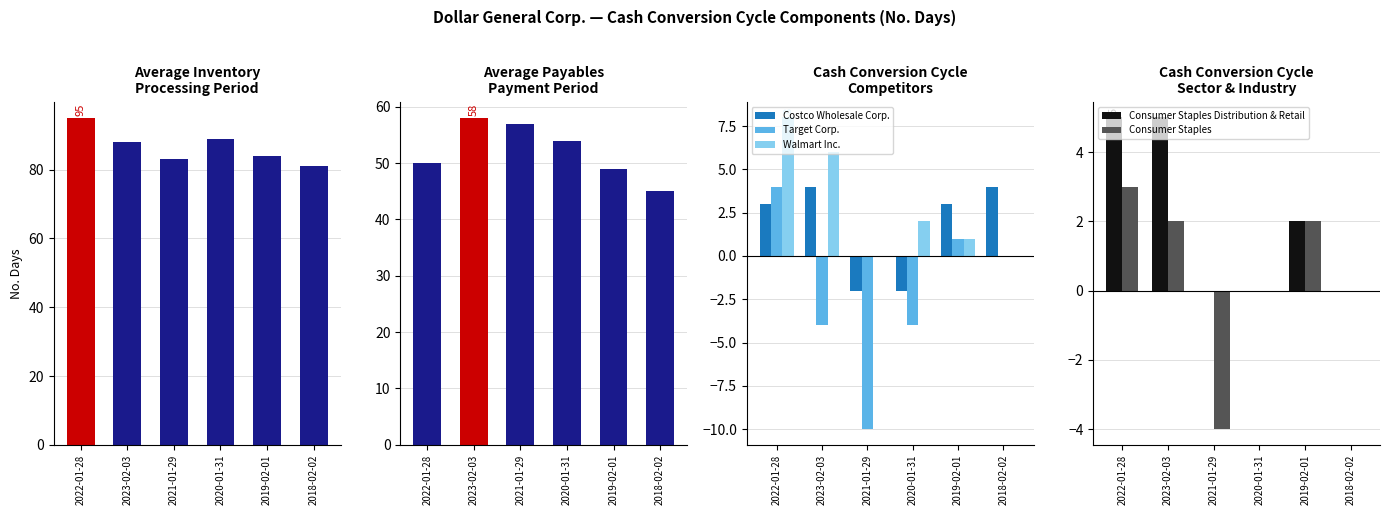

True or false: Average inventory processing period has a value of 36 at 2021-01-29.

False